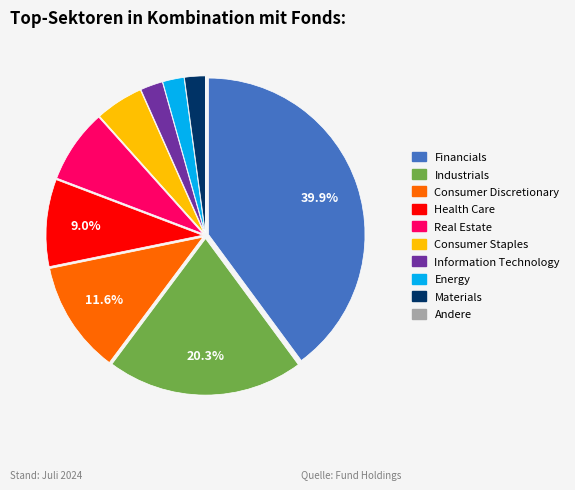

Approximately how many times larger is the value at Health Care compared to Consumer Discretionary?

0.8